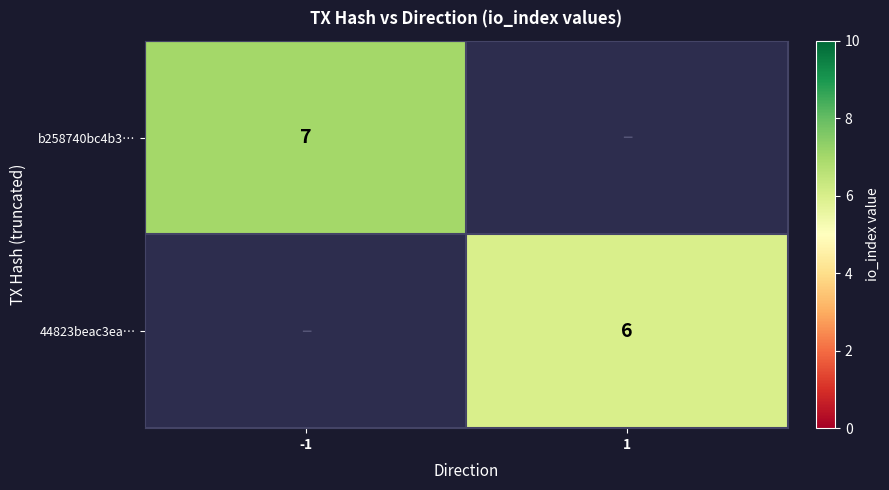

What is the maximum value shown in the chart?

7.0